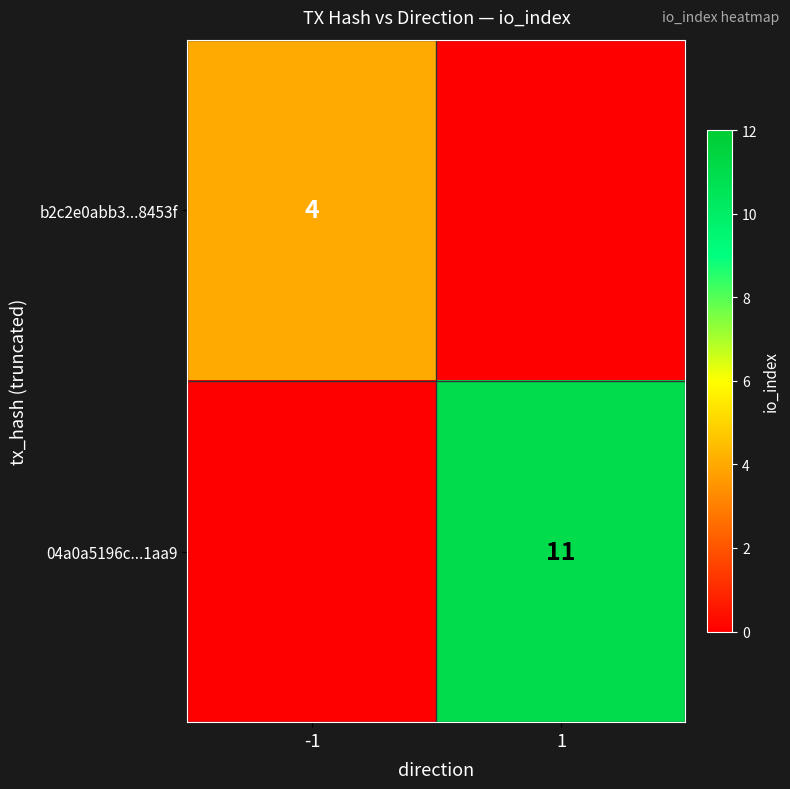

How many distinct data groups are displayed?

2